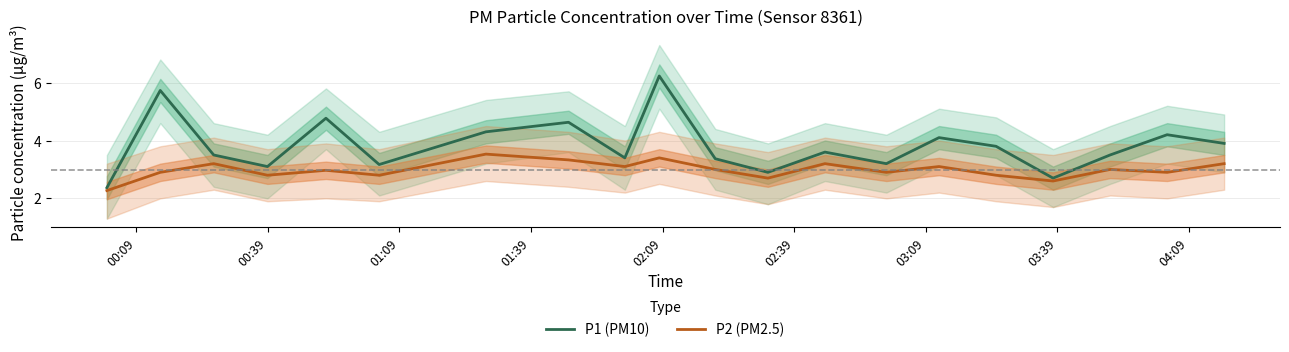

Which label corresponds to the smallest value in the chart?

00:09